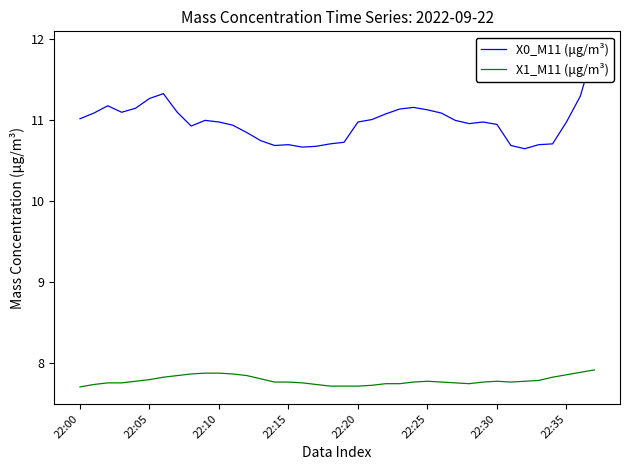

What is the approximate value of X1_M11 (μg/m³) at 24?

7.8